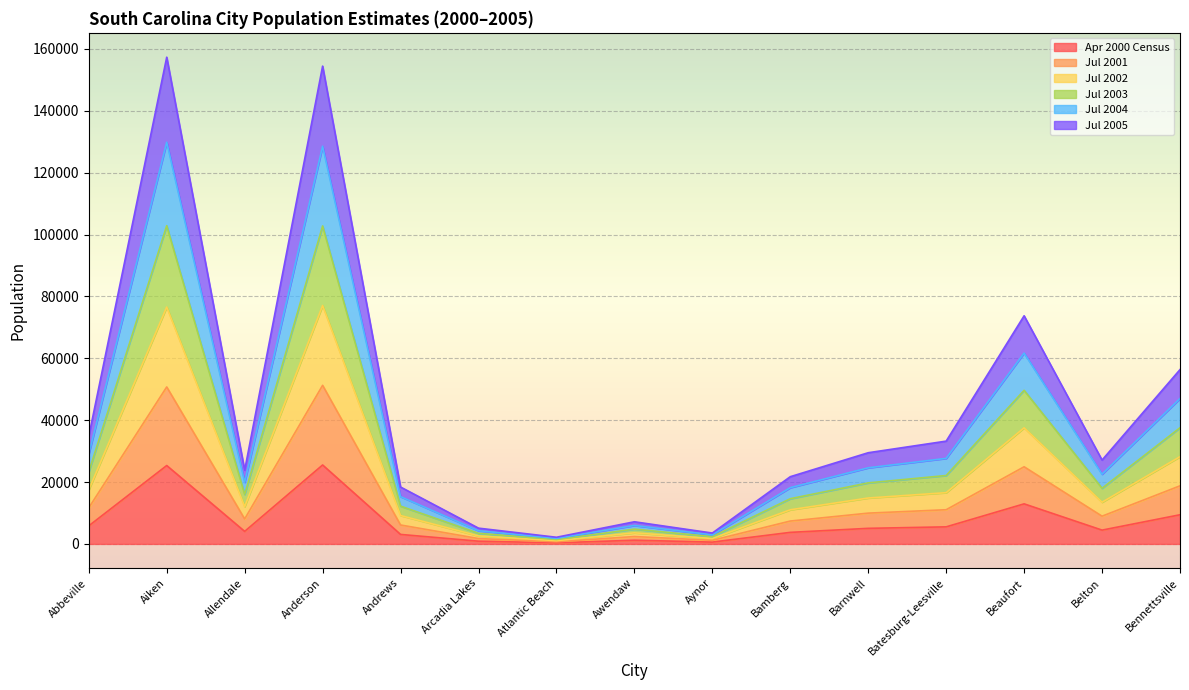

The Jul 2002 series shows 29153 at Batesburg-Leesville. True or false?

False